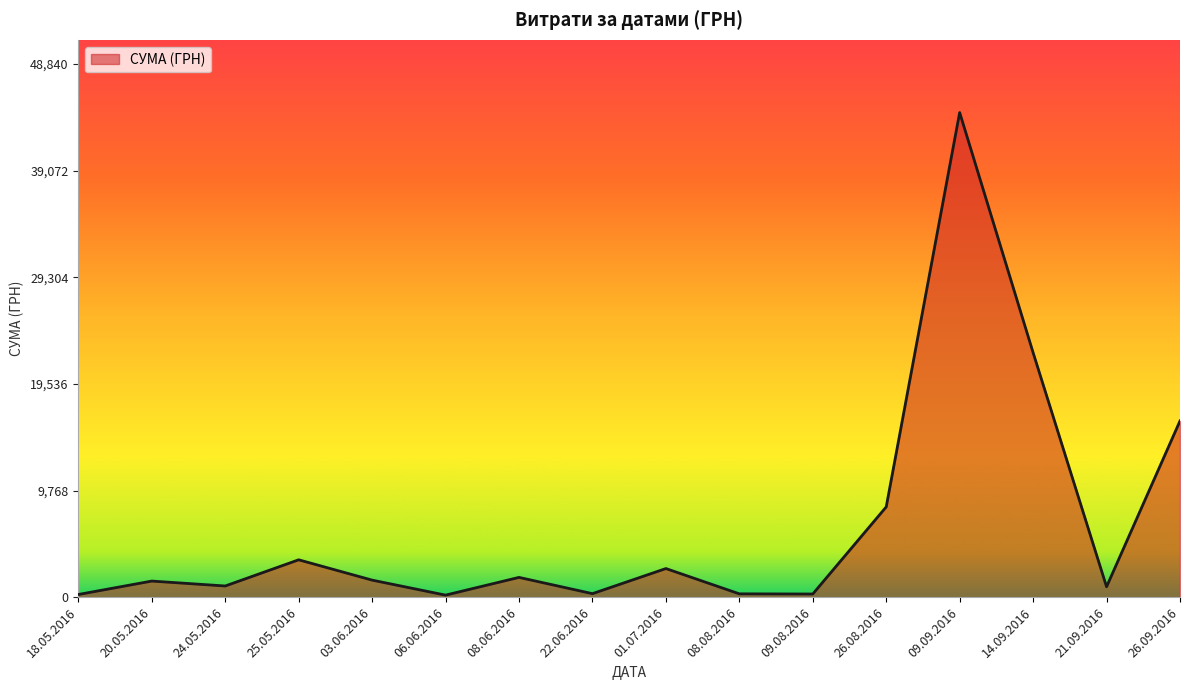

What is the sum of all values?

105422.5